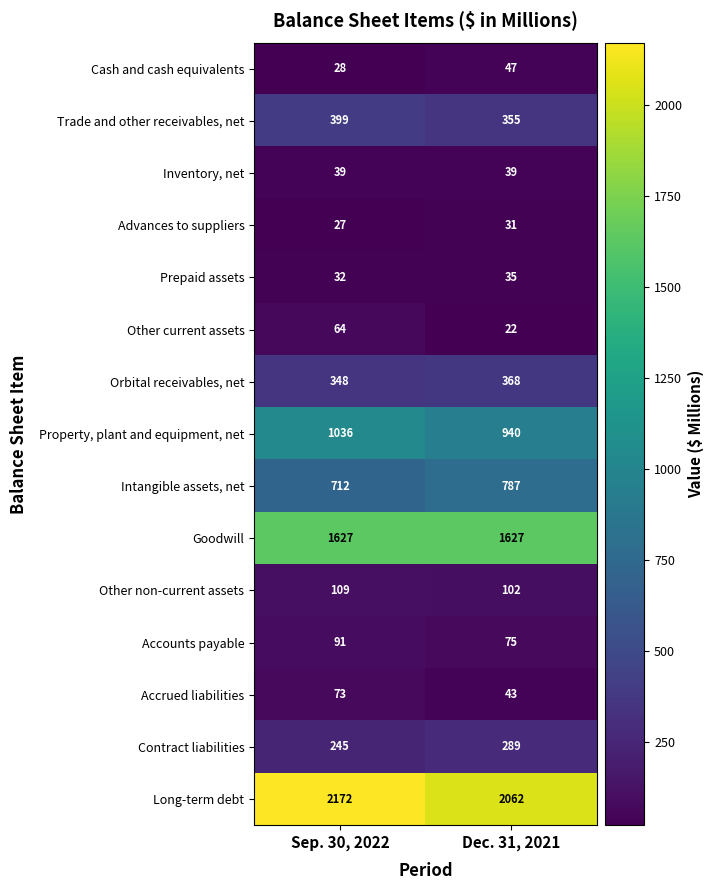

What is the difference between the maximum and minimum values in the Long-term debt series?

110